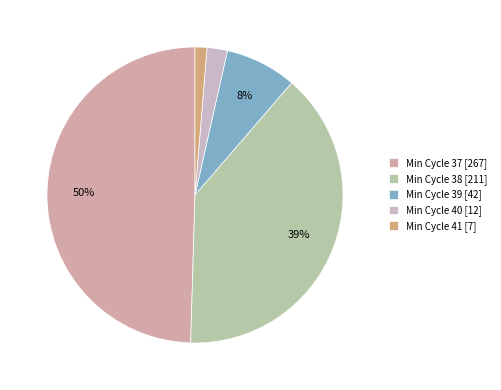

How many segments does this pie chart have?

5